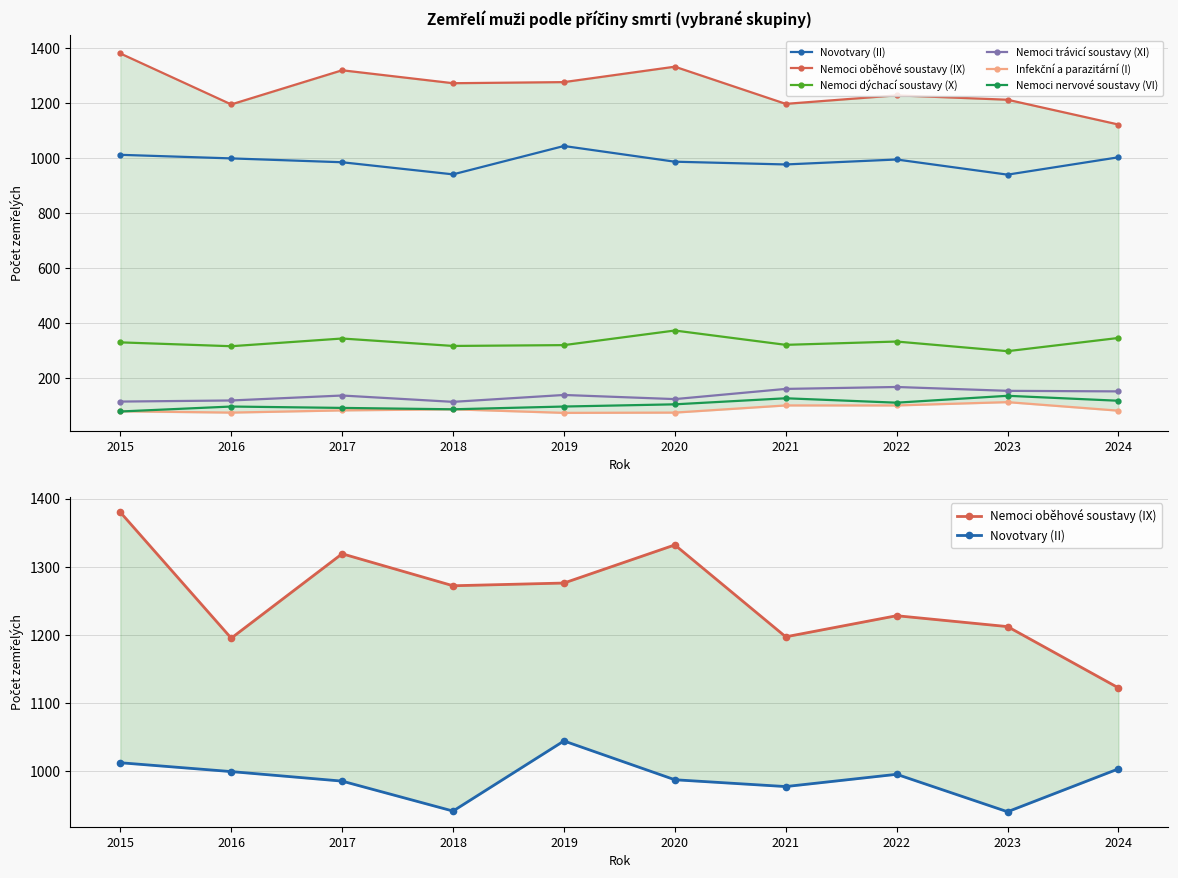

Between 2024 and 2021, which is larger?

2024